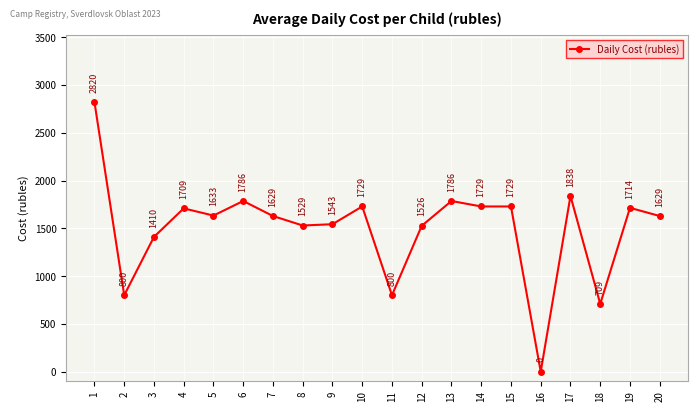

What is the greatest value displayed?

2820.0